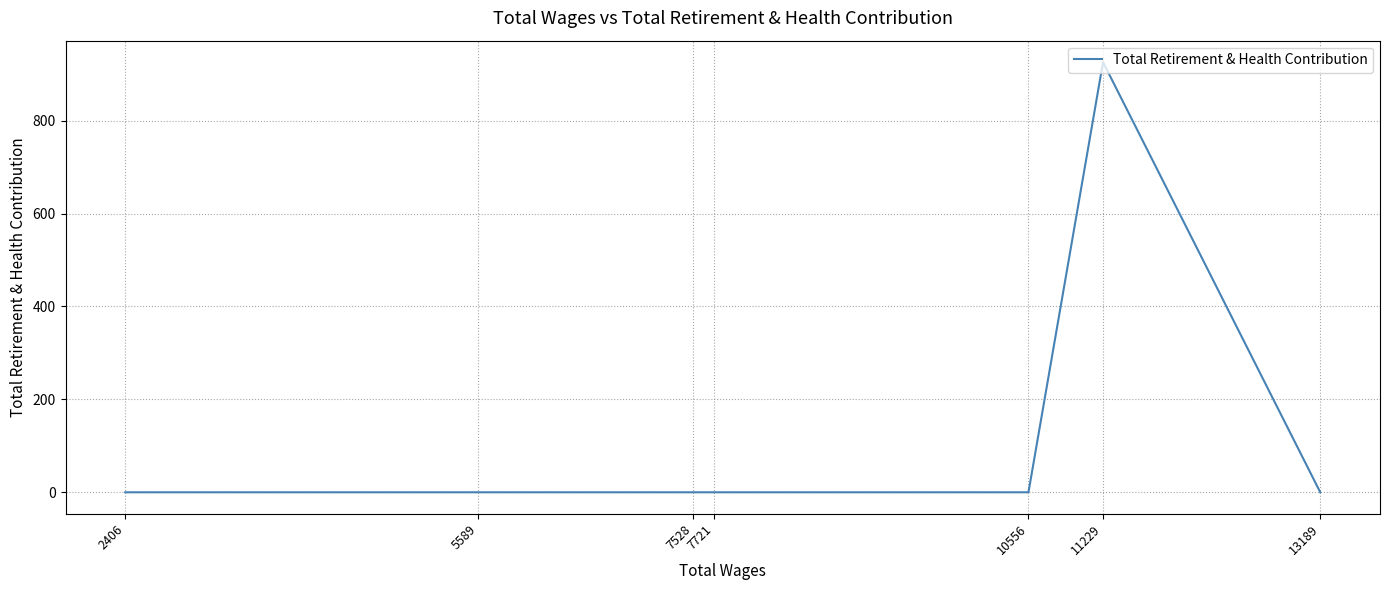

How many lines are shown in the chart?

1